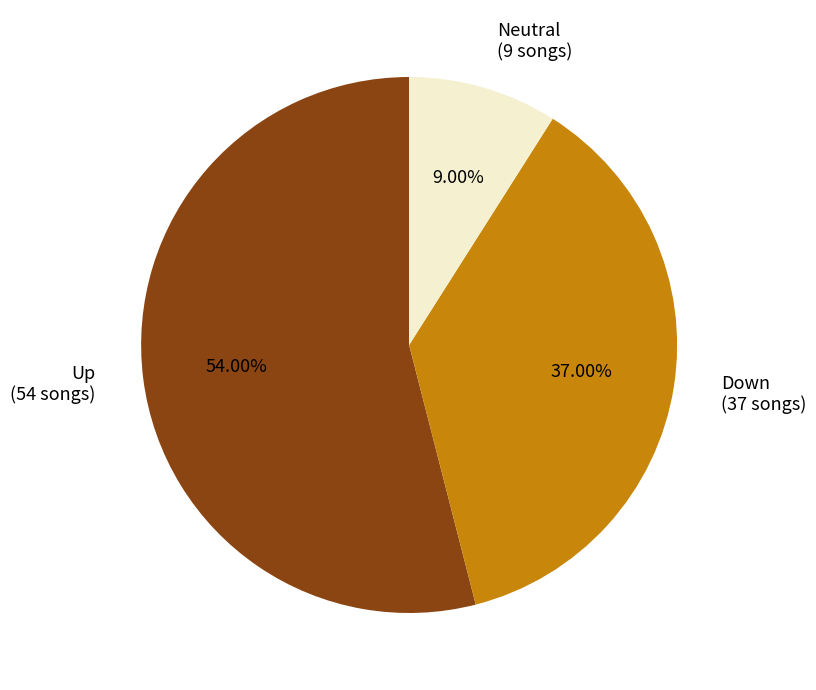

Which slice is the smallest?

Neutral (9 songs)